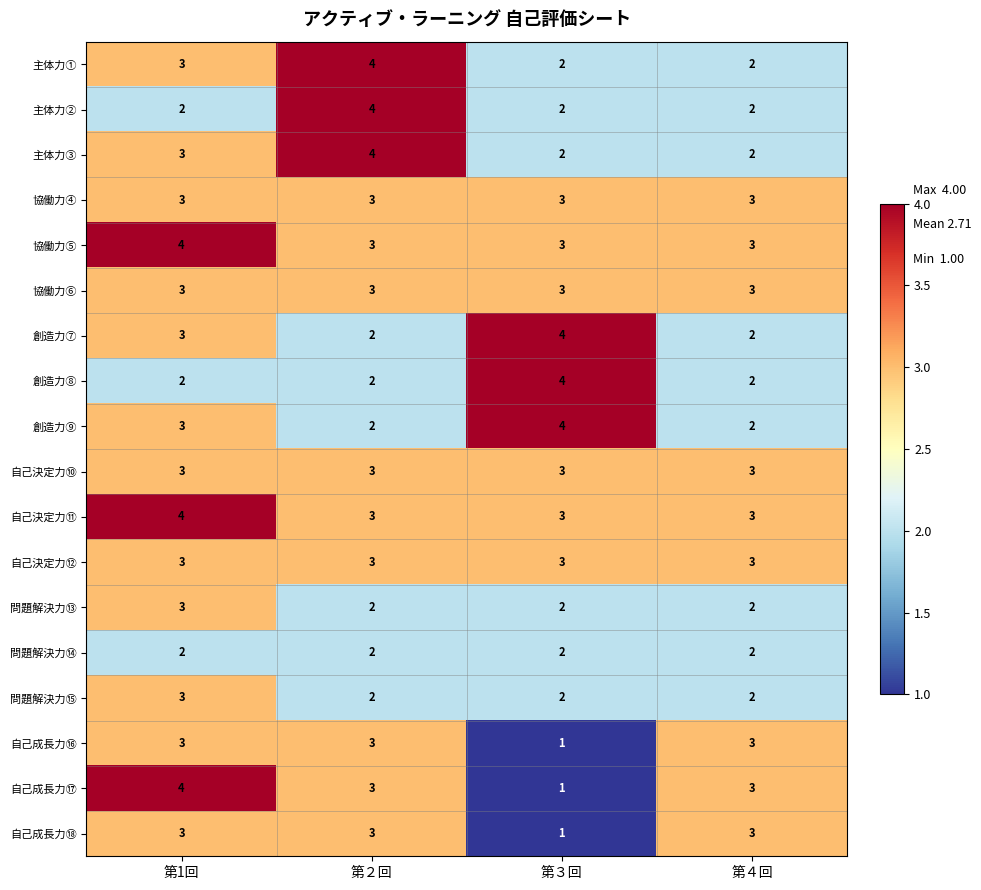

Which category has the highest value in the 問題解決力⑬ series?

第1回